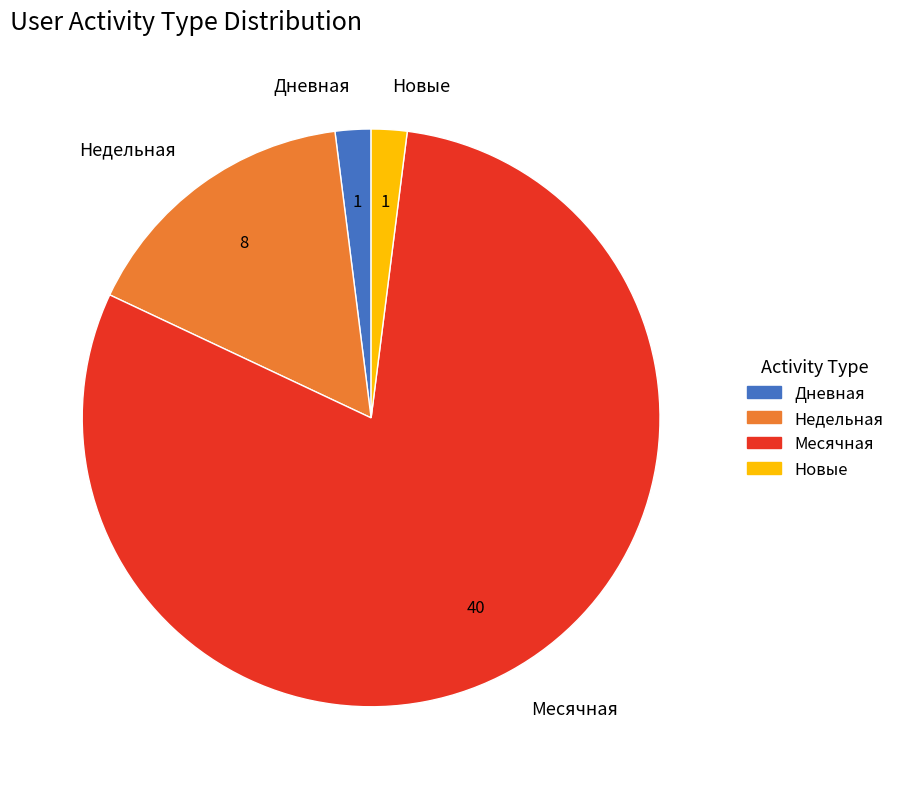

How many segments does this pie chart have?

4